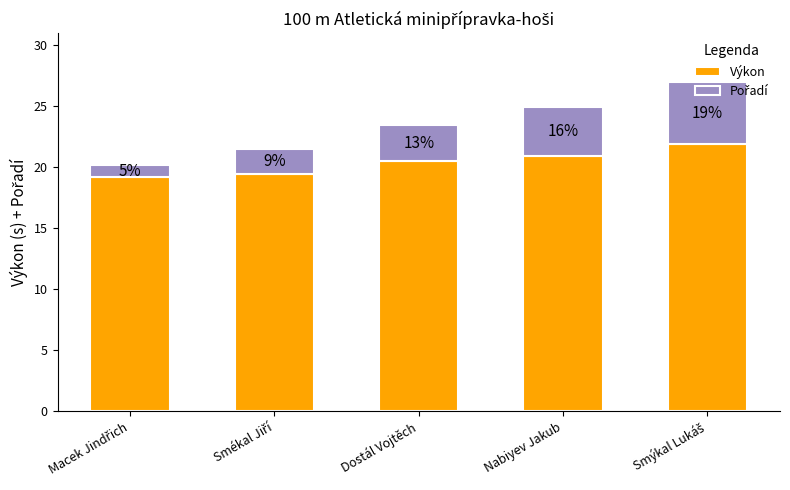

Which has a higher value, Dostál Vojtěch or Nabiyev Jakub?

Nabiyev Jakub